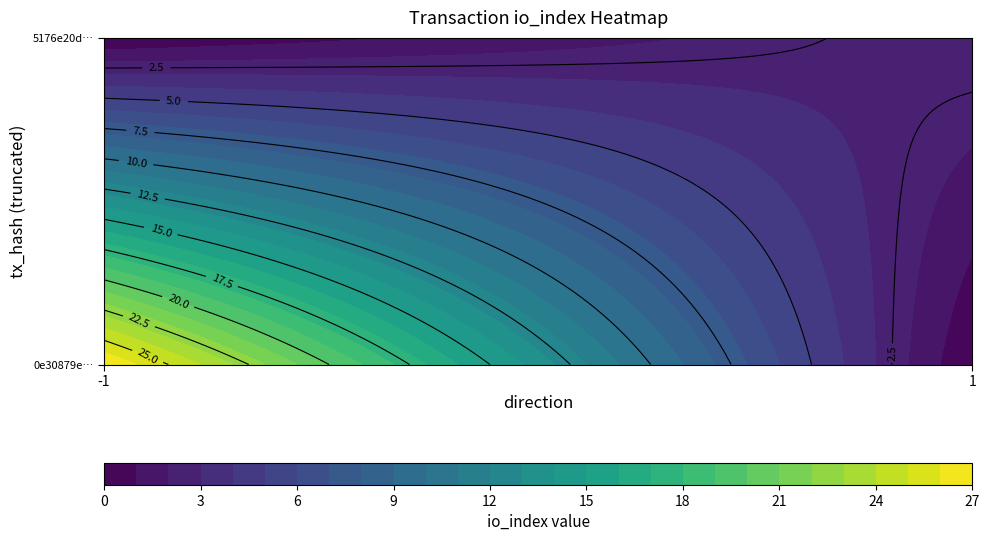

How many categories are shown in the chart?

2